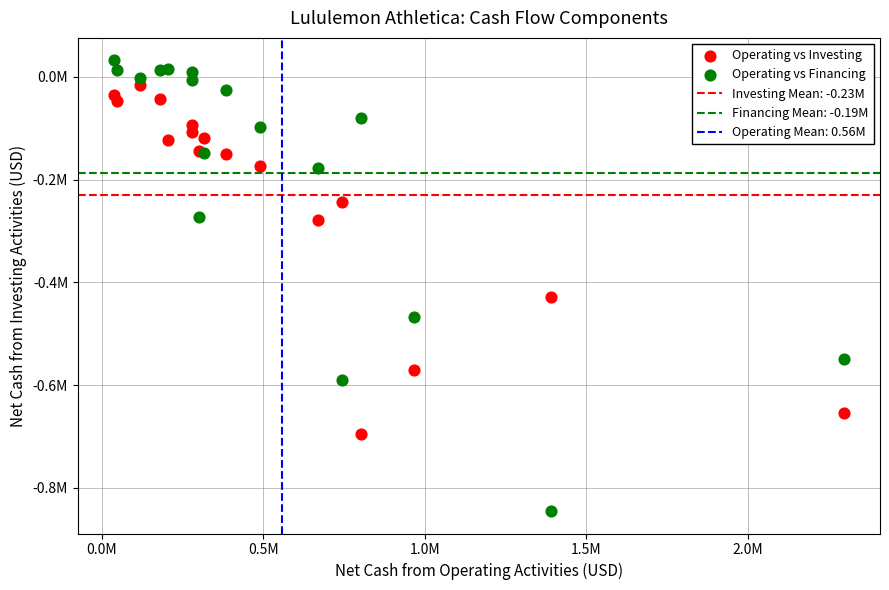

Which series has the largest Y range (max minus min)?

Operating vs Financing